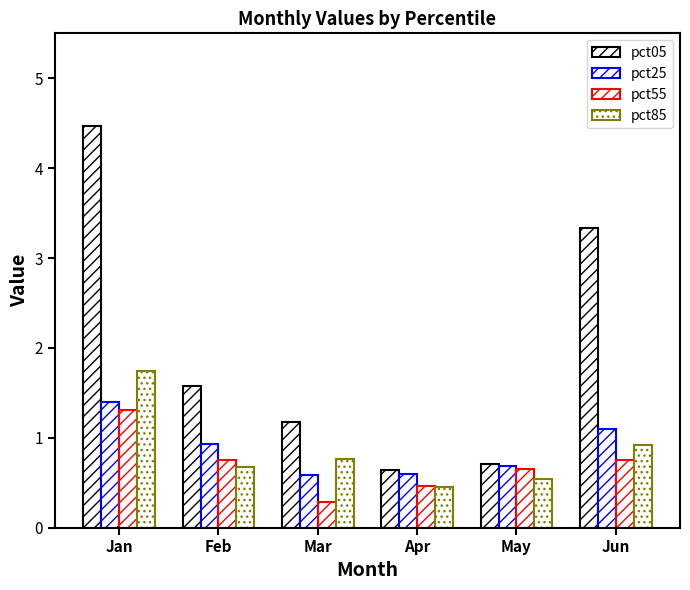

What is the greatest value displayed?

4.5